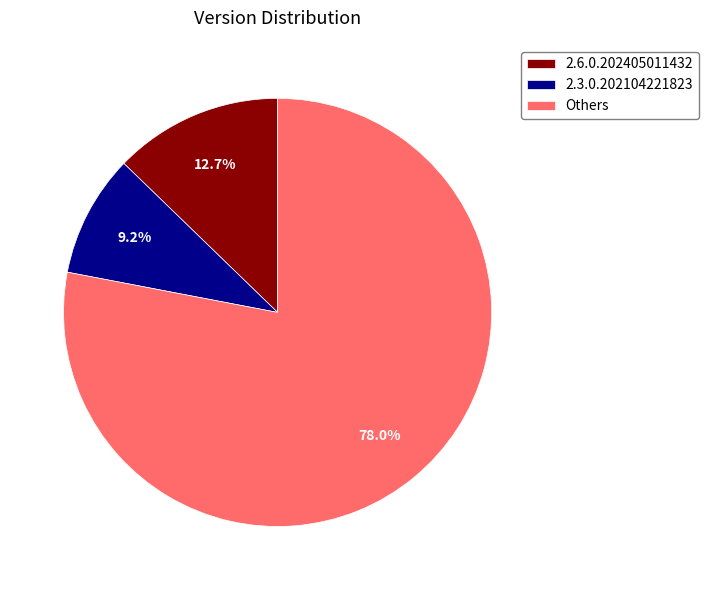

Count the number of slices in the pie.

3